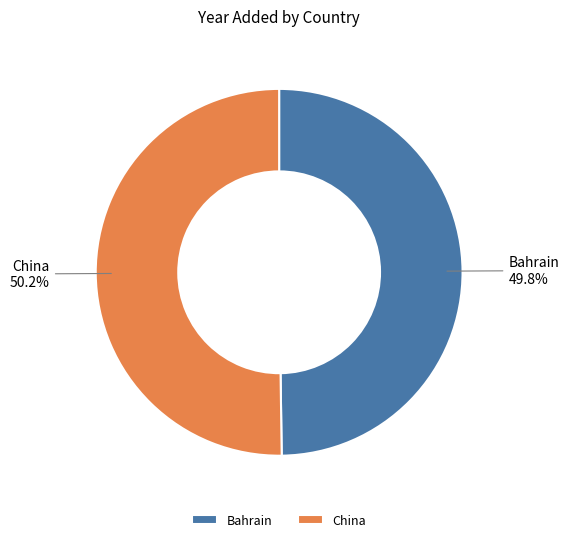

Is there a majority slice in this chart?

Yes